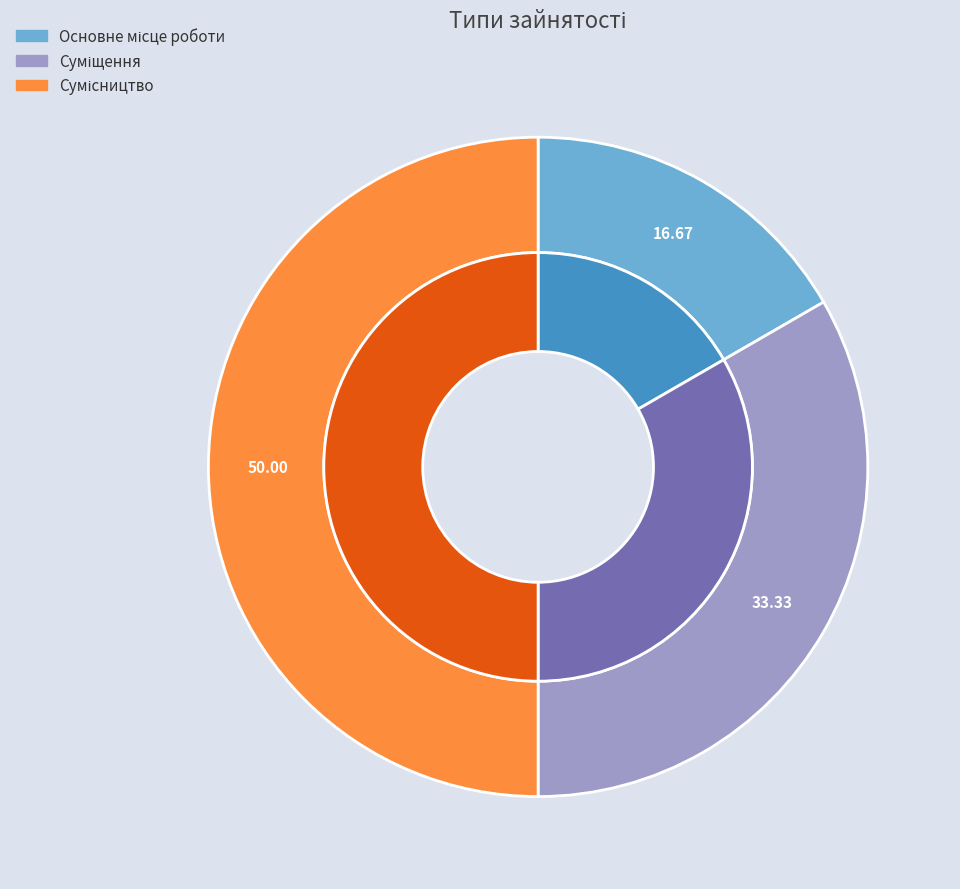

To the nearest percent, what percentage of the pie is Суміщення?

33%